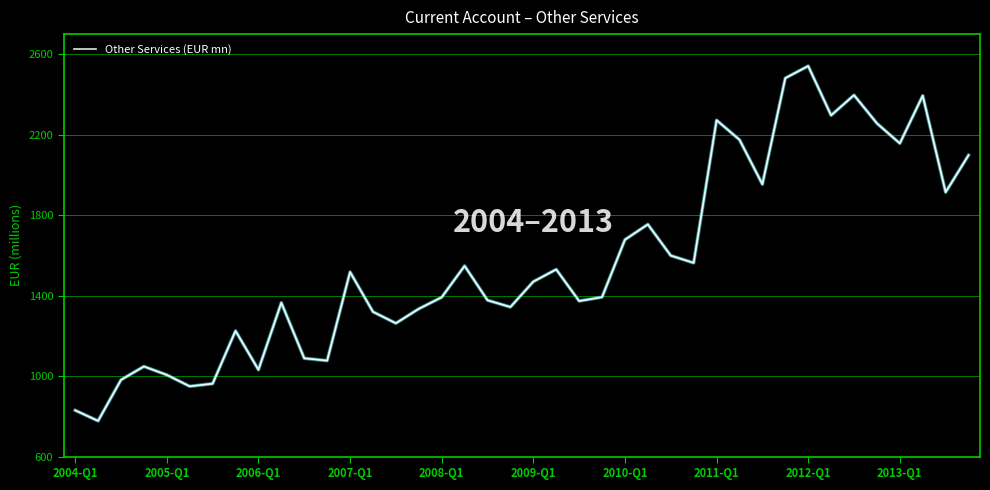

What is the smallest value displayed?

777.3